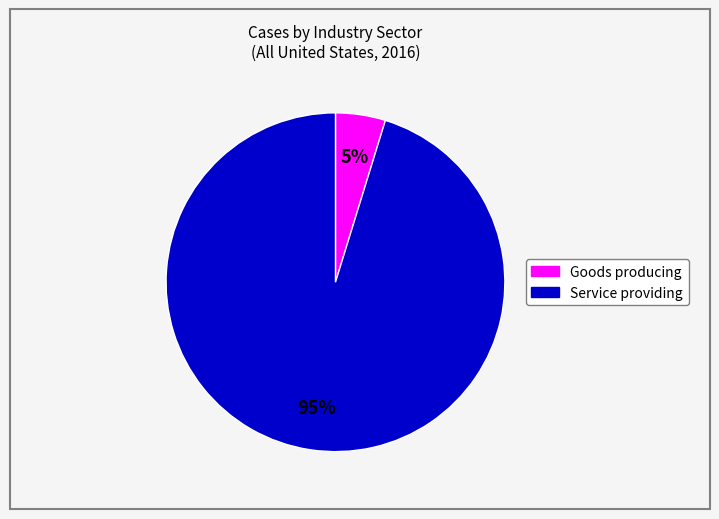

Does any single category account for the majority?

Yes